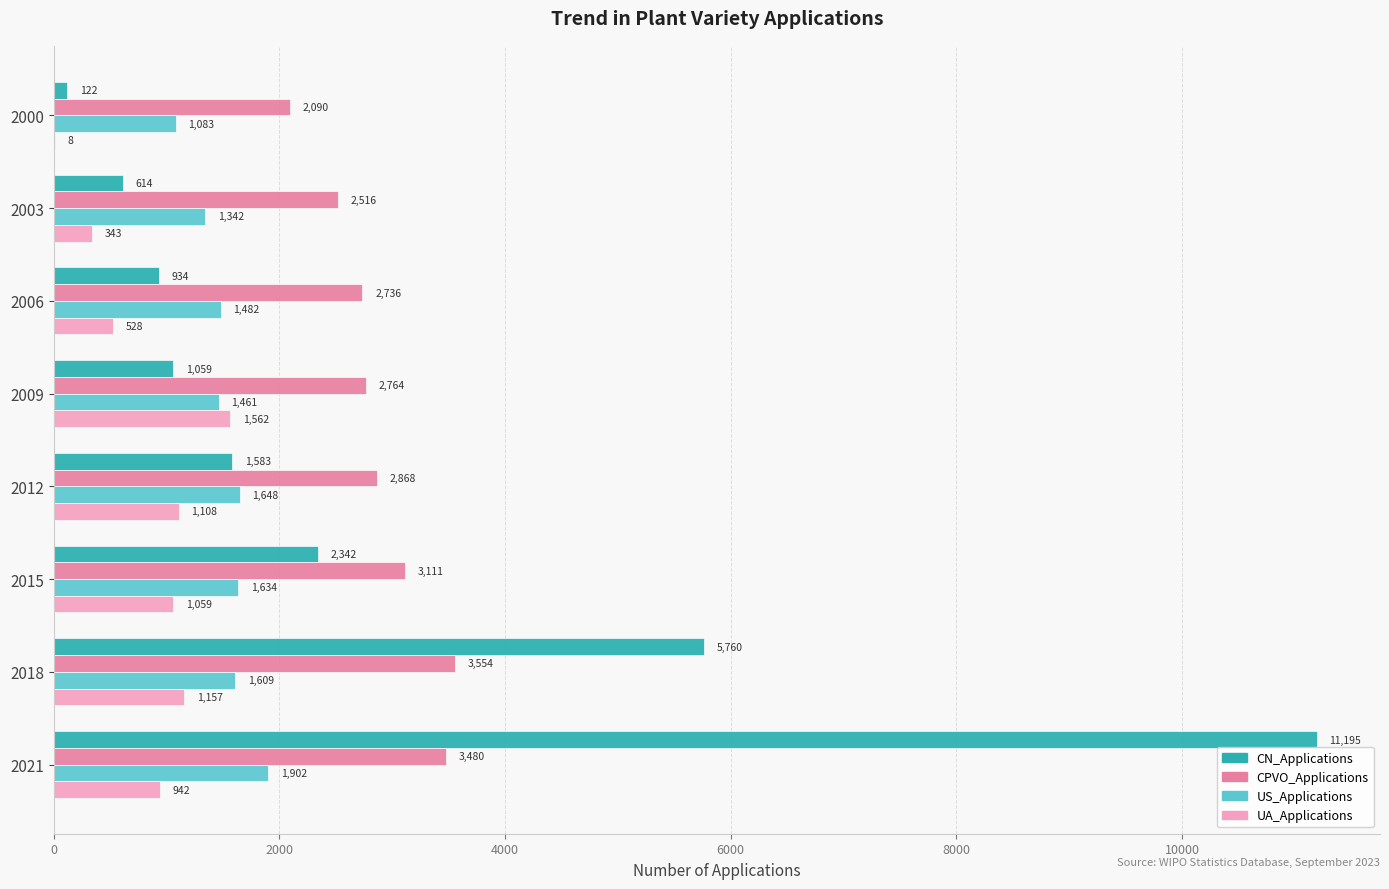

What is the sum of all US_Applications values?

12161